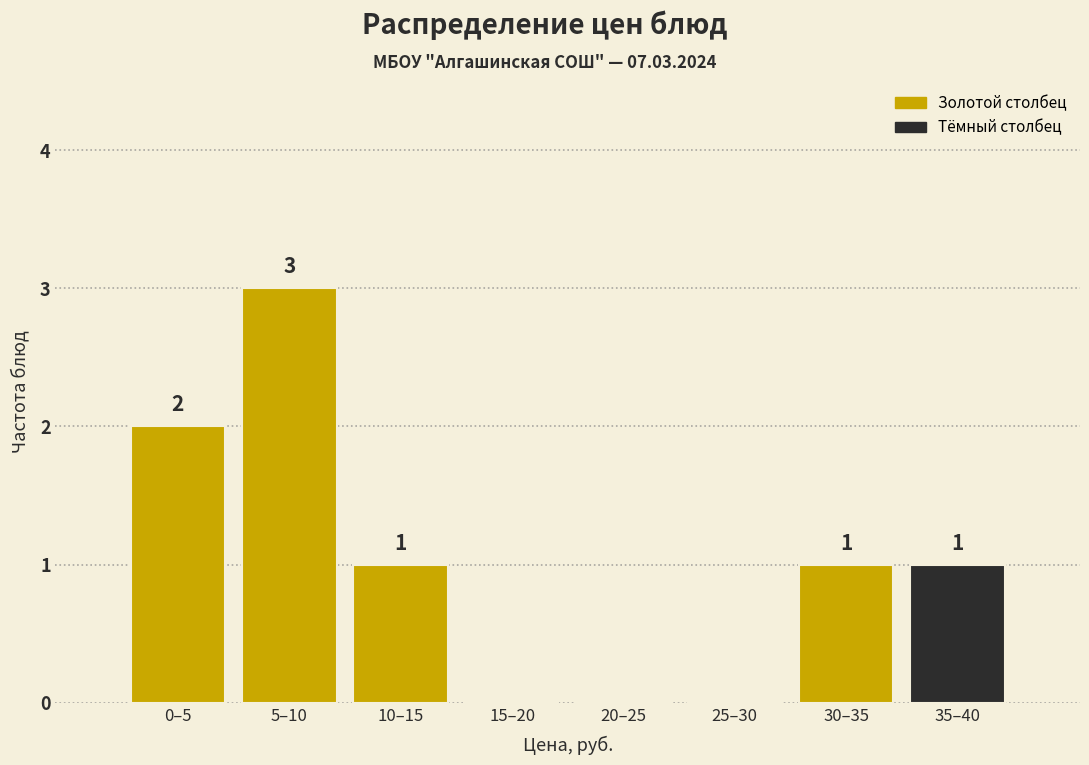

Reading right to left, what are all the values shown in this chart?

35–40=1	30–35=1	25–30=0	20–25=0	15–20=0	10–15=1	5–10=3	0–5=2